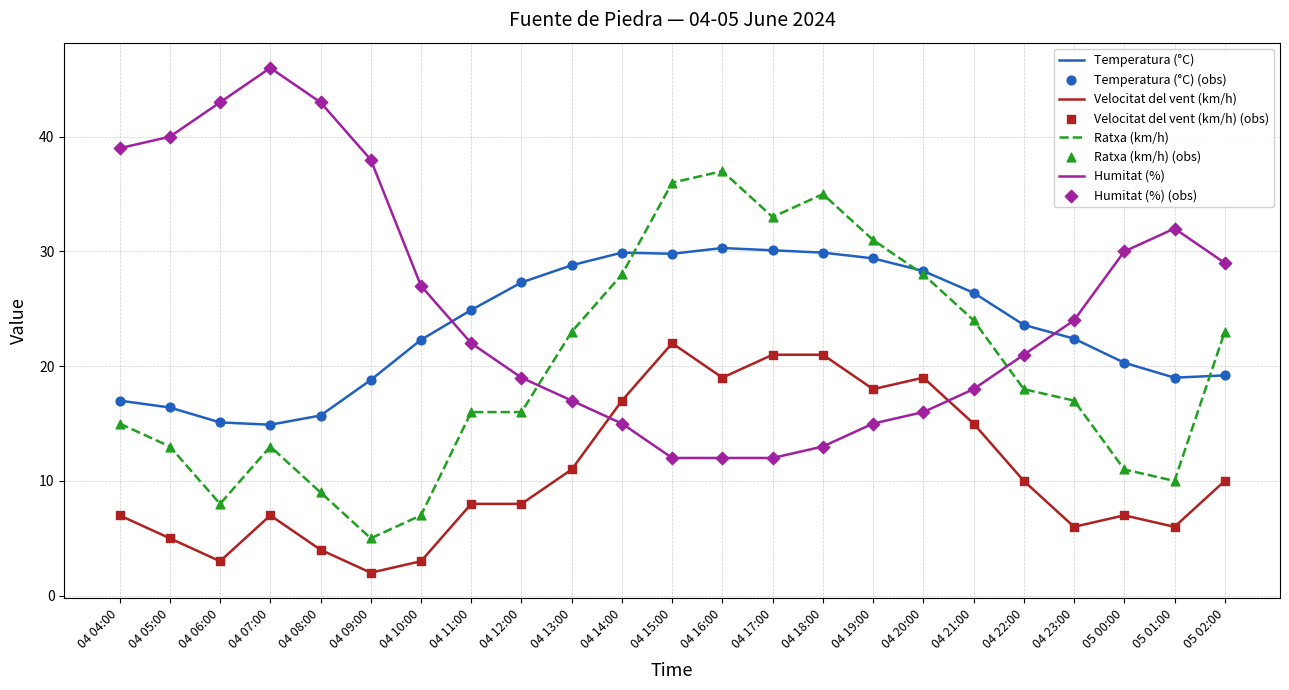

What is the difference between the highest and lowest values at 04 16:00?

25.0